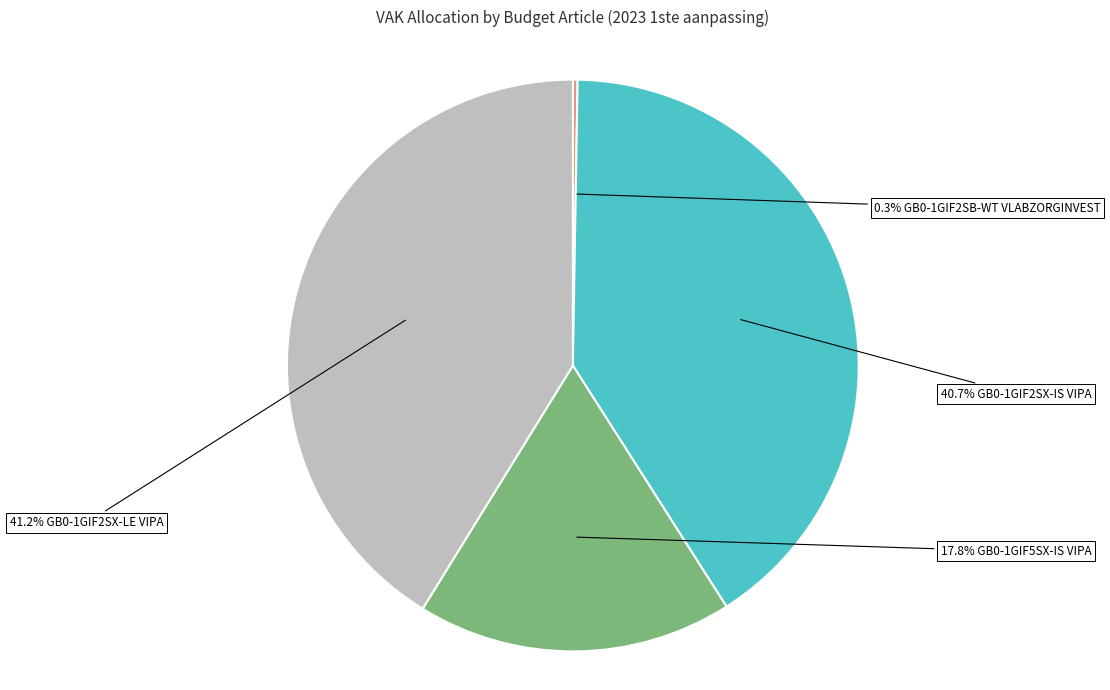

Is there a majority slice in this chart?

No